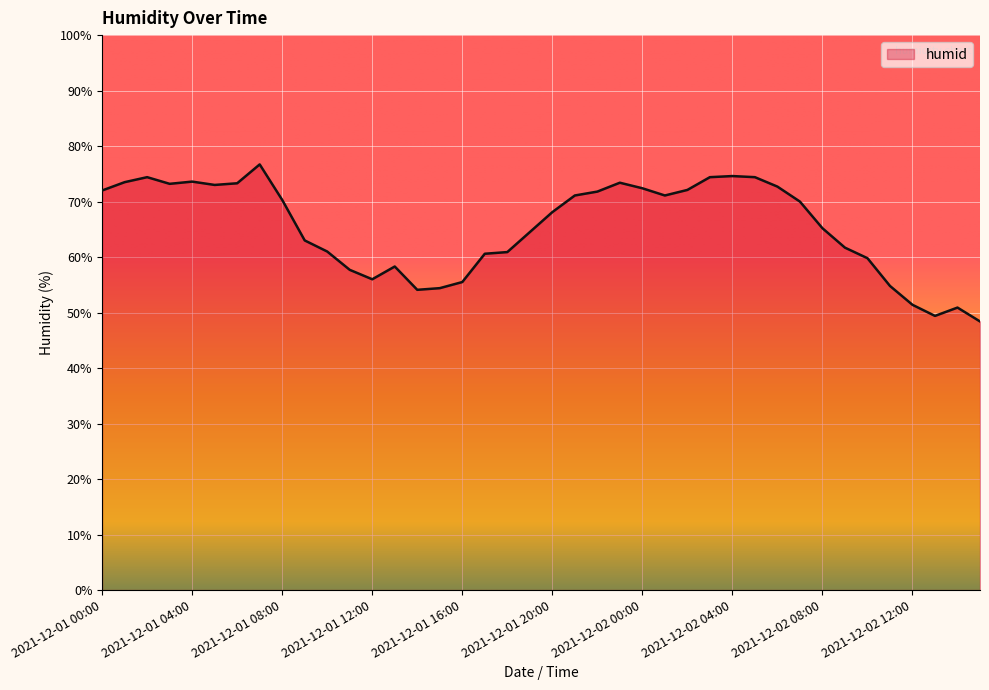

What is the greatest value displayed?

76.7